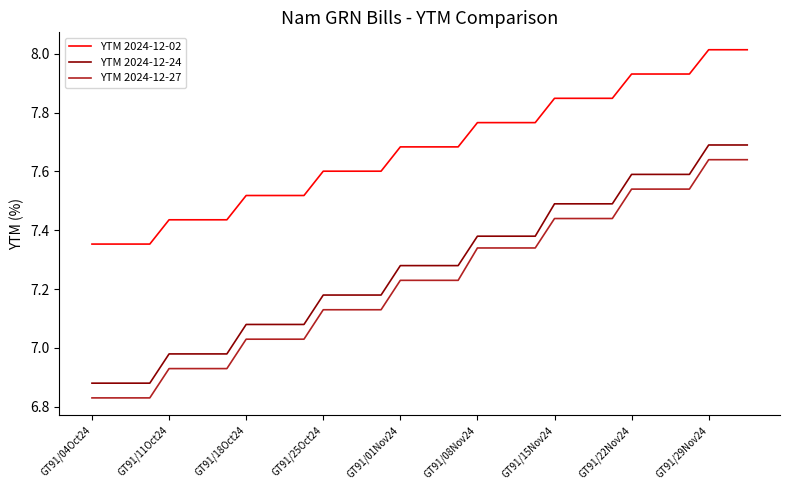

True or false: YTM 2024-12-02 and YTM 2024-12-27 intersect in this chart.

False